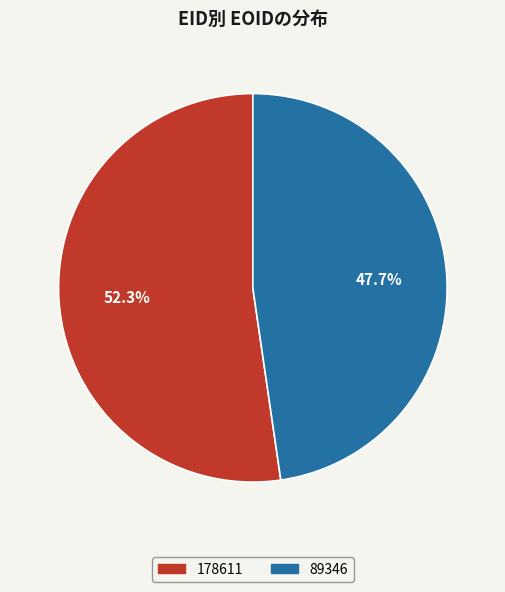

Between 89346 and 178611, which is larger?

178611